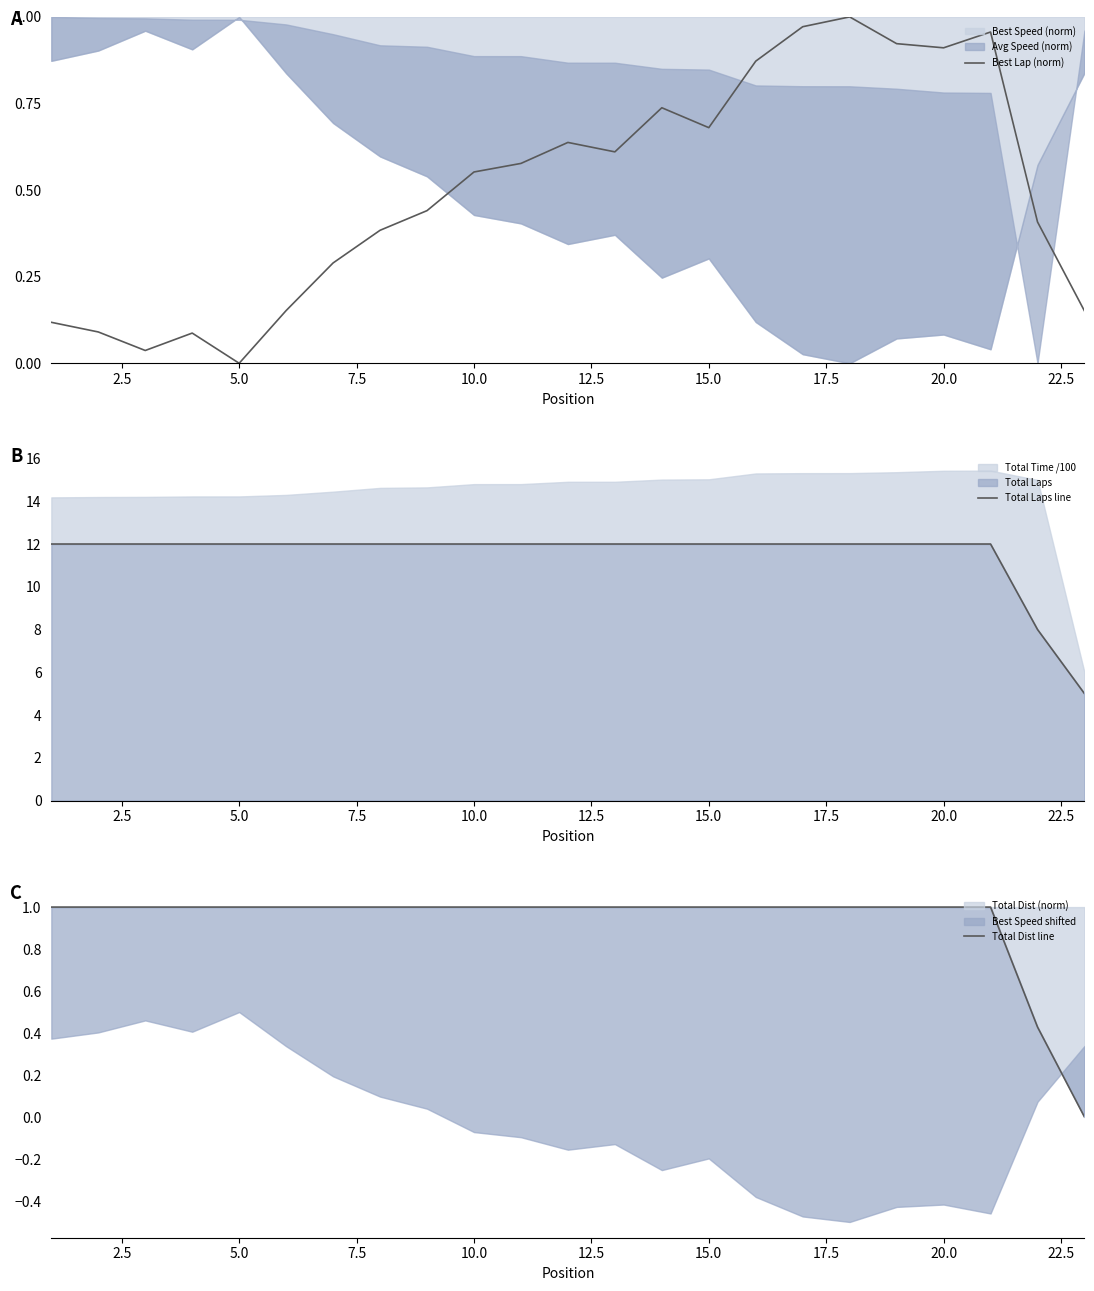

Does the chart have visible grid lines?

No